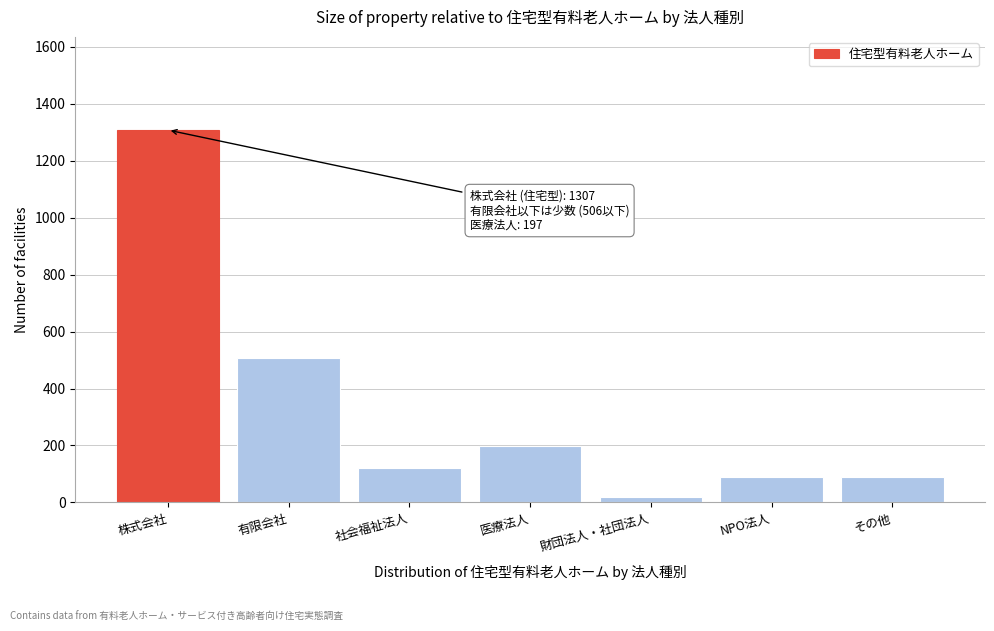

What is the label of the 7th bar from the right?

株式会社